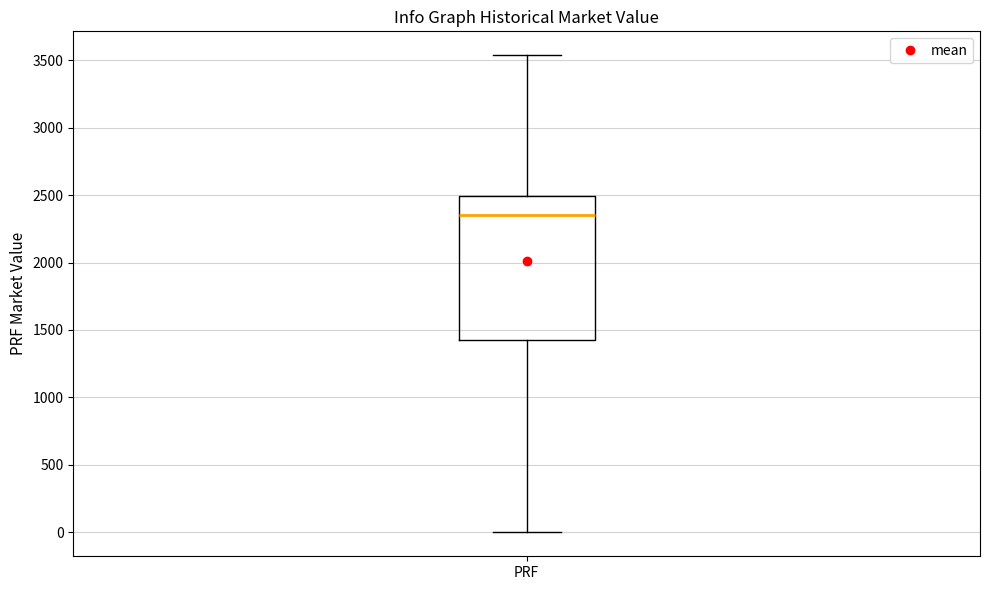

Read this box plot against the y-axis: the position of the median line, the range covered by the box, and the ends of both whiskers. The values are not printed on the chart, so give them approximately, as read against the axis.

median 2350, box 1400 to 2500, whiskers 0 to 3550